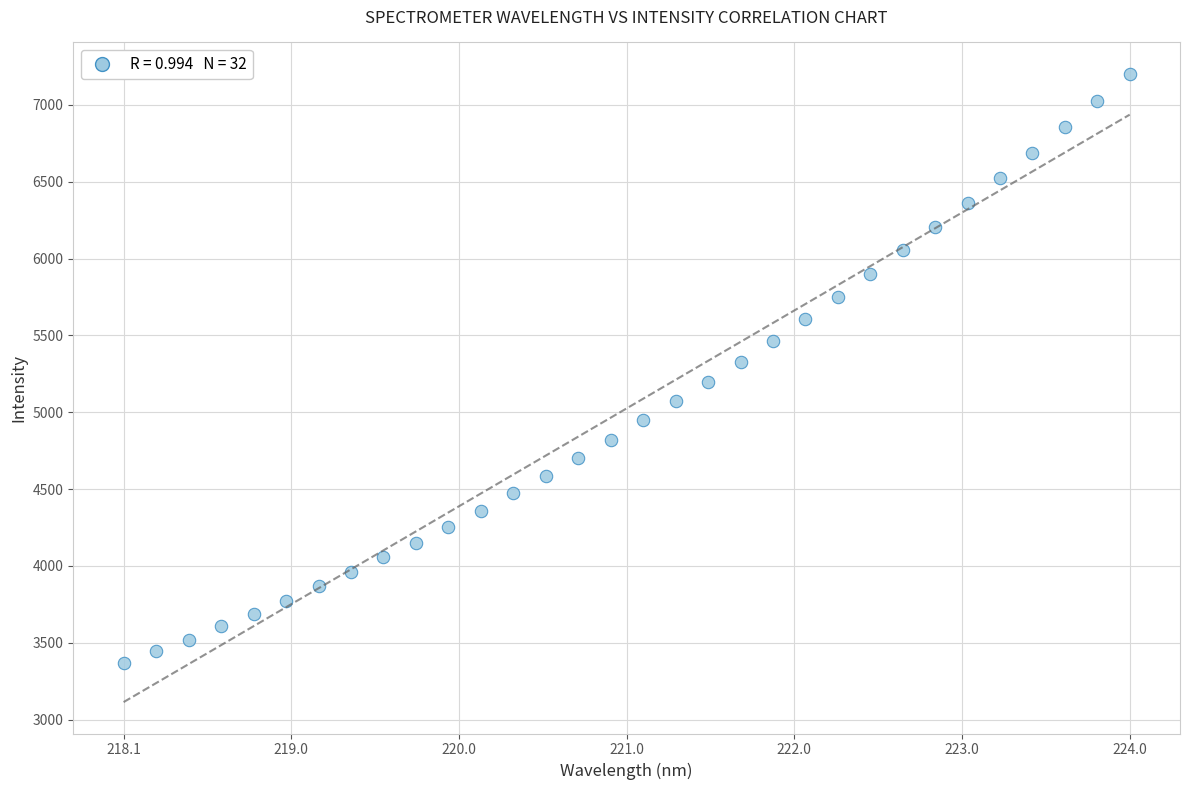

What is the range of Y values (max minus min)?

3833.1